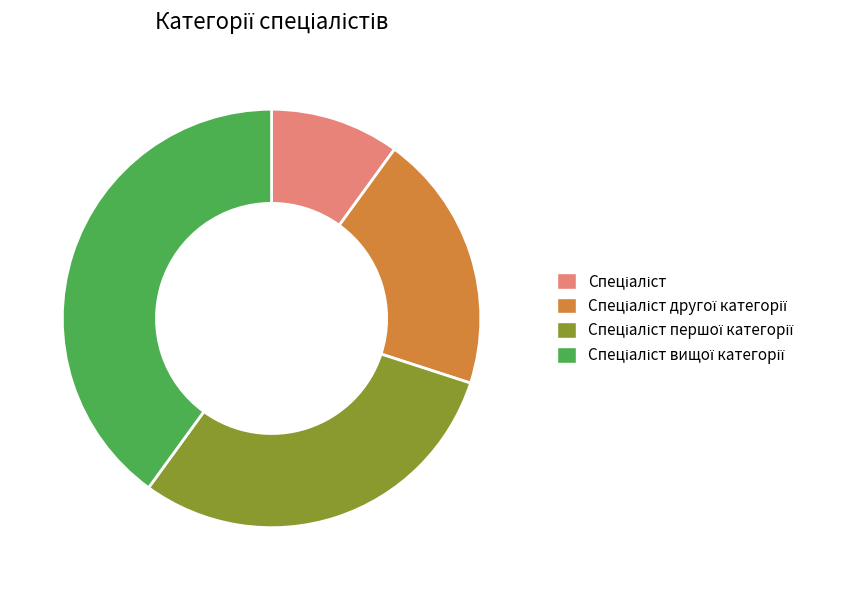

Is there any slice that represents more than half of the pie?

No